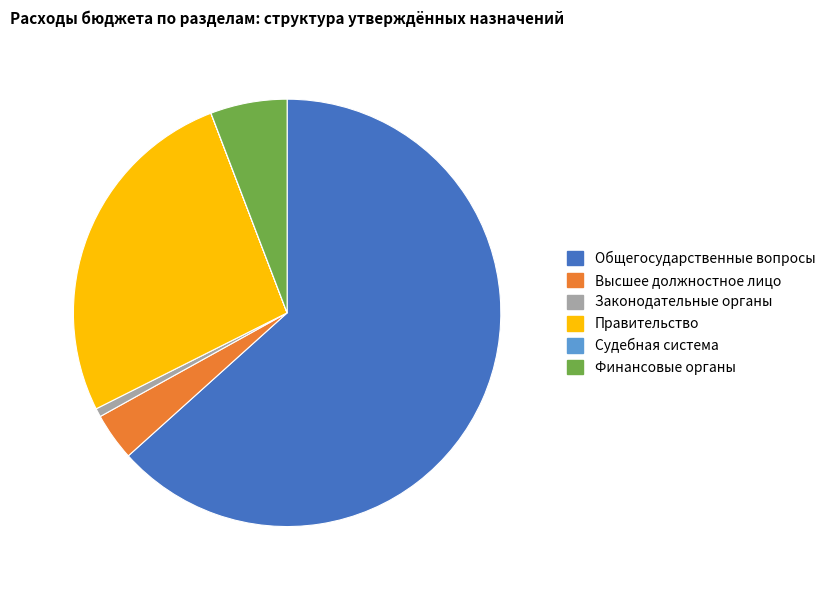

Which has a higher value, Общегосударственные вопросы or Законодательные органы?

Общегосударственные вопросы